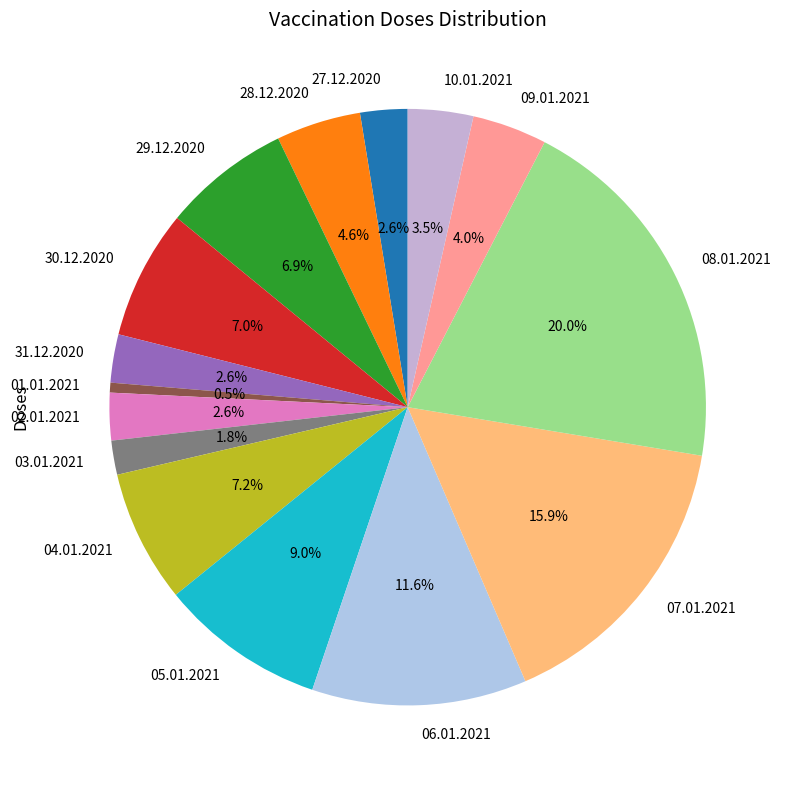

What percentage is the 27.12.2020 slice, to the nearest percent?

3%